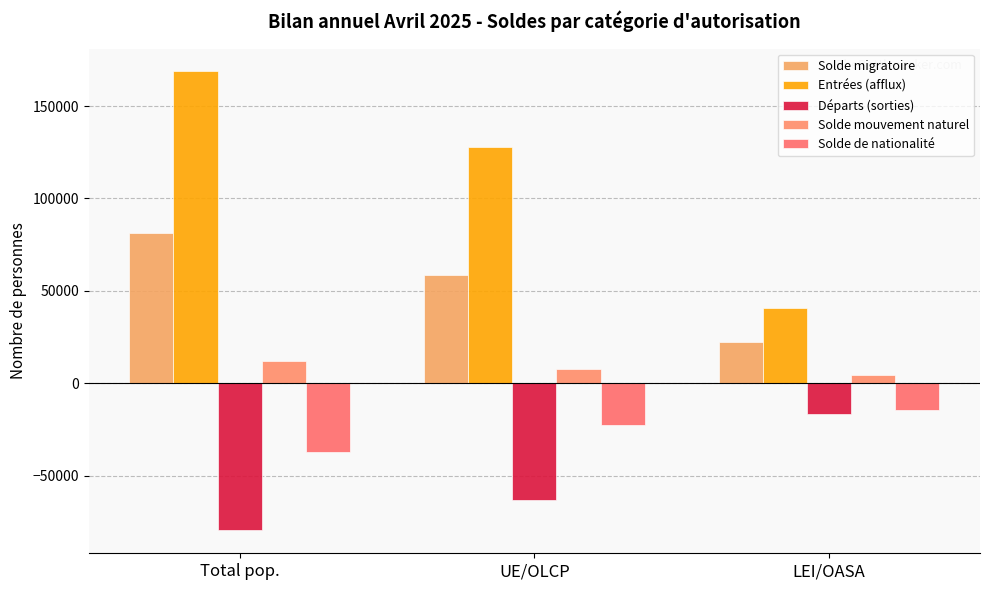

Is it true that Départs (sorties) equals -33848 at Total pop.?

False